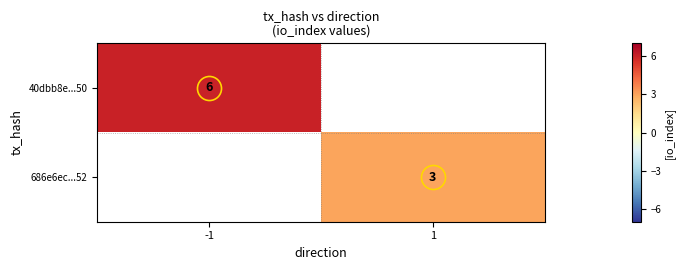

Rank the categories by 686e6ec...52 value from lowest to highest.

-1, 1